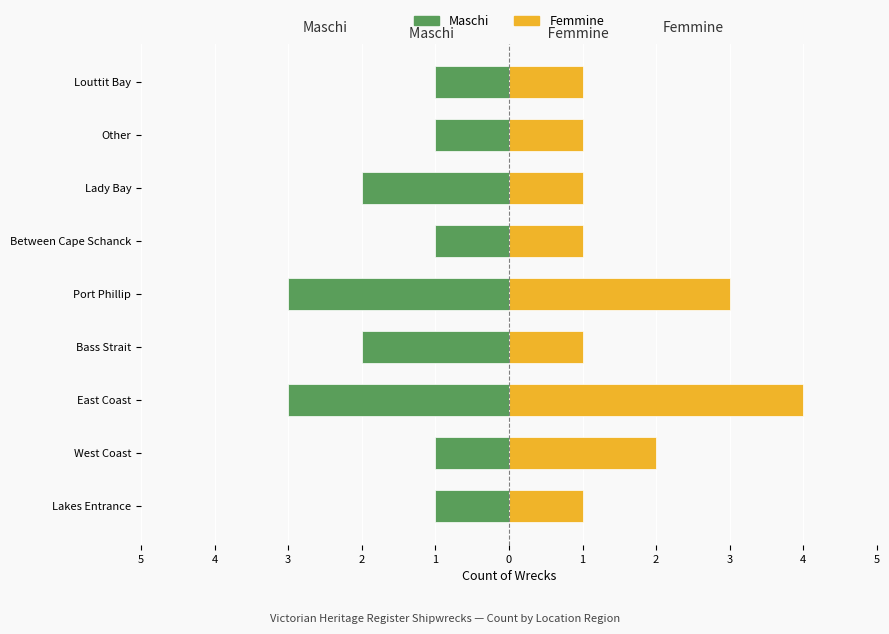

What is the highest value of the Femmine series?

4